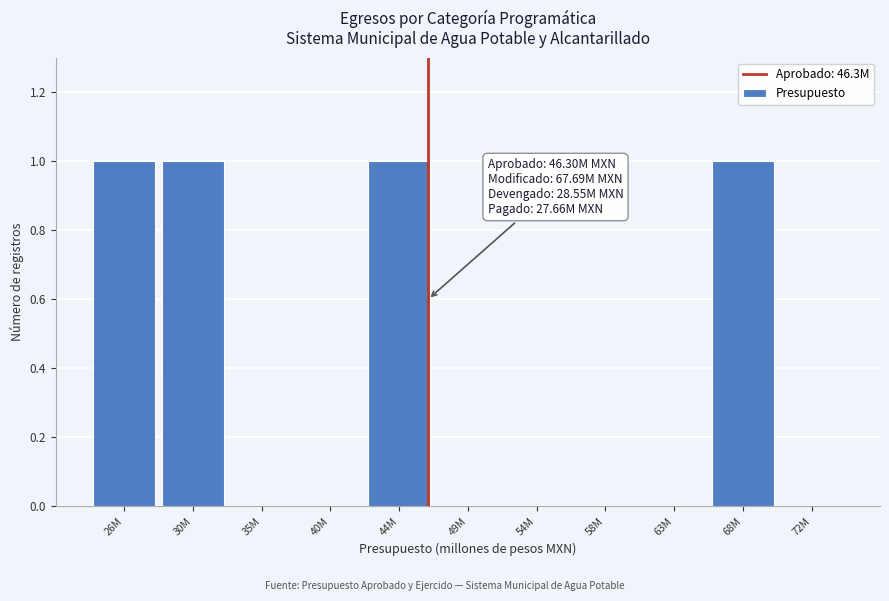

Reading left to right, what are all the values shown in this chart?

26M=1	30M=1	35M=0	40M=0	44M=1	49M=0	54M=0	58M=0	63M=0	68M=1	72M=0